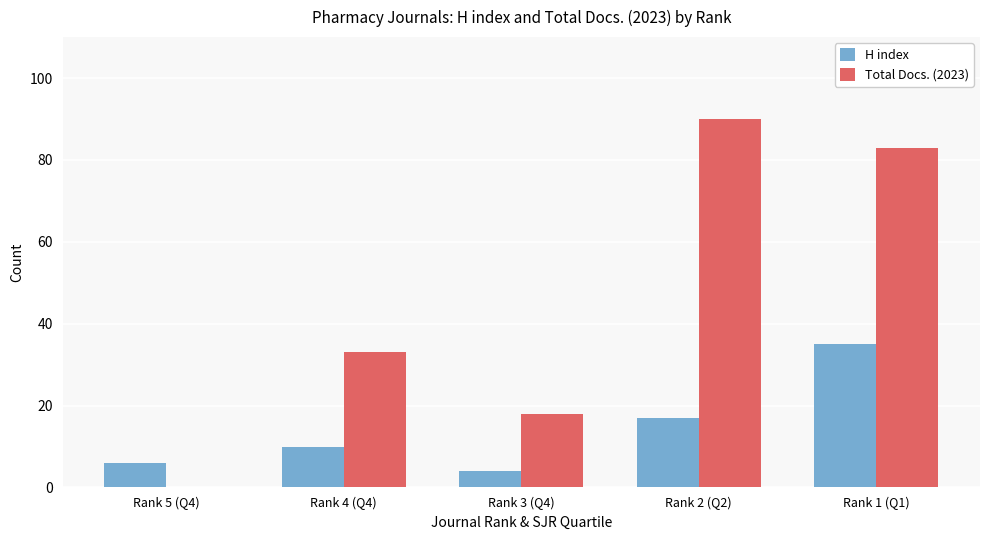

What is the difference between the Total Docs. (2023) values at Rank 2 (Q2) and Rank 1 (Q1)?

7